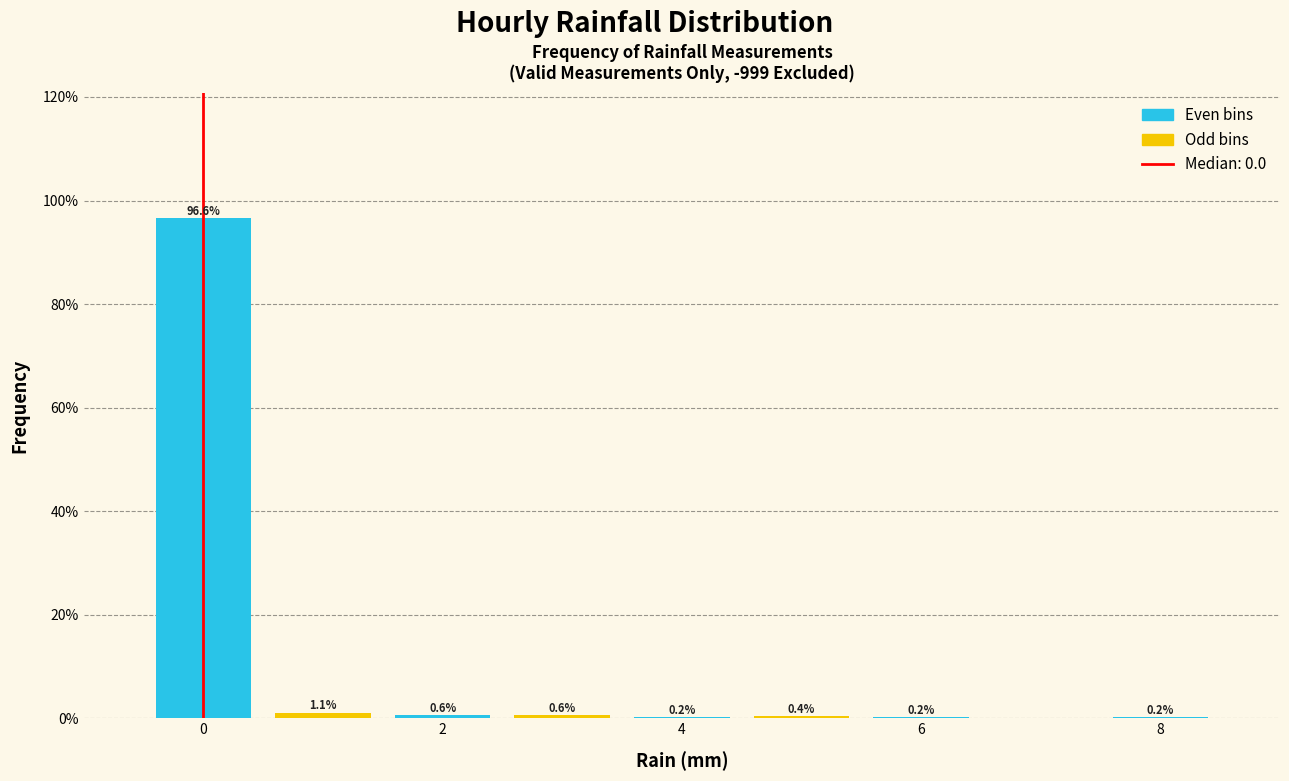

Over which range of the x-axis is the bar tallest?

-0.5 to 0.5